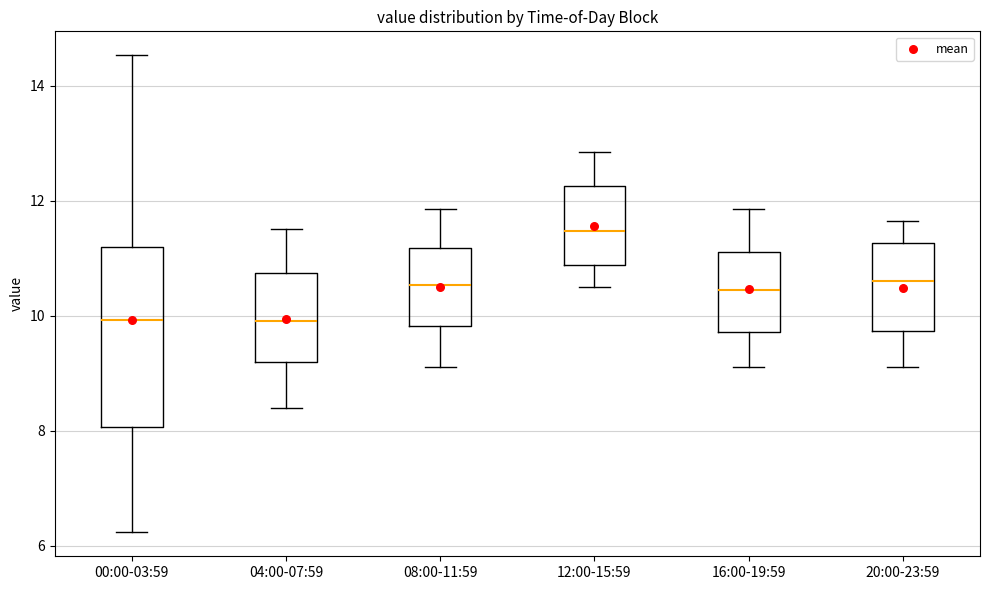

Reading left to right, read every box against the y-axis: the position of its median line, the range the box covers, and the ends of its whiskers. The values are not printed on the chart, so give them approximately, as read against the axis.

00:00-03:59: median 10.0, box 8.0 to 11.2, whiskers 6.2 to 14.6
04:00-07:59: median 10.0, box 9.2 to 10.8, whiskers 8.4 to 11.6
08:00-11:59: median 10.6, box 9.8 to 11.2, whiskers 9.2 to 11.8
12:00-15:59: median 11.4, box 10.8 to 12.2, whiskers 10.6 to 12.8
16:00-19:59: median 10.4, box 9.8 to 11.2, whiskers 9.2 to 11.8
20:00-23:59: median 10.6, box 9.8 to 11.2, whiskers 9.2 to 11.6